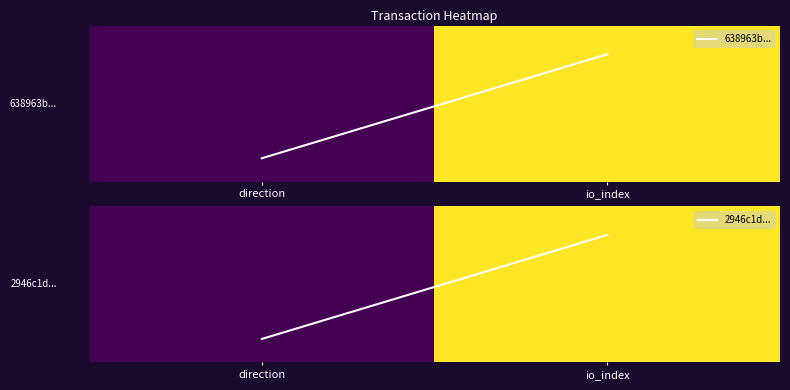

List the series in order of their overall mean, highest first.

638963b246008f0d17d268b2375b09d58cdad8b, 2946c1d8c111bdf4c41de9c315a4154ecca1e29